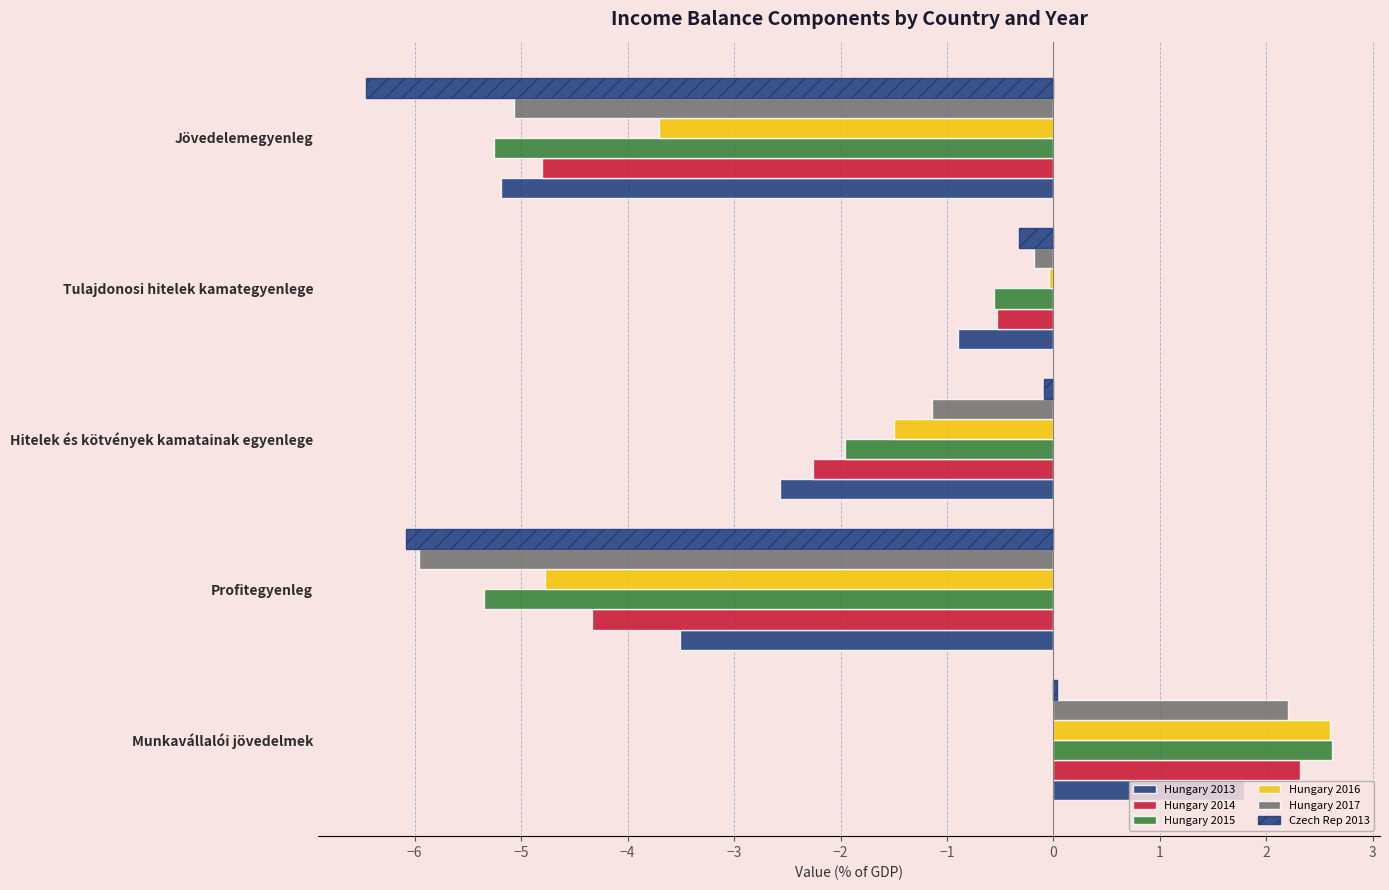

At how many categories does at least one series exceed 0?

1